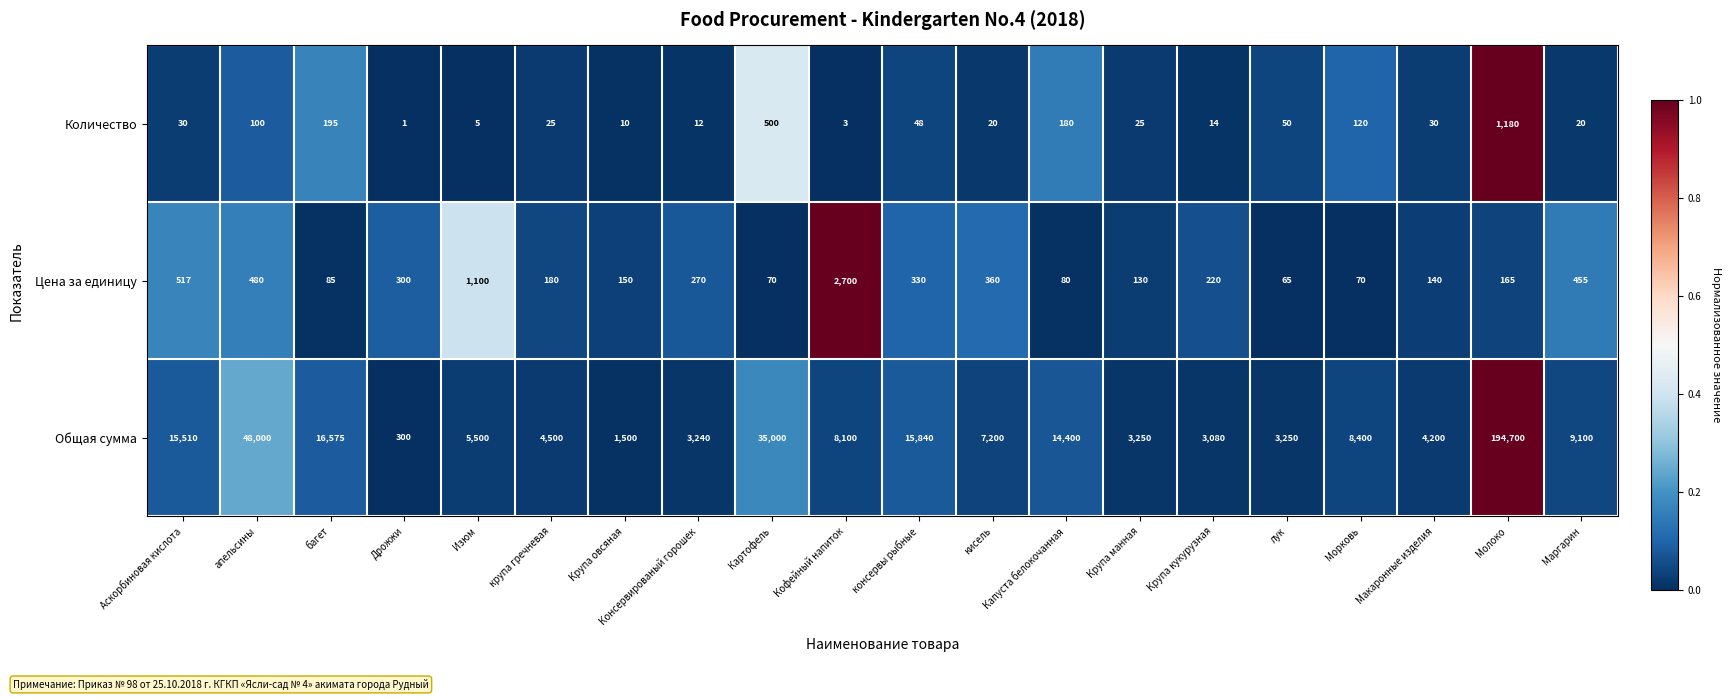

Is it true that Общая сумма equals 8100 at Кофейный напиток?

True